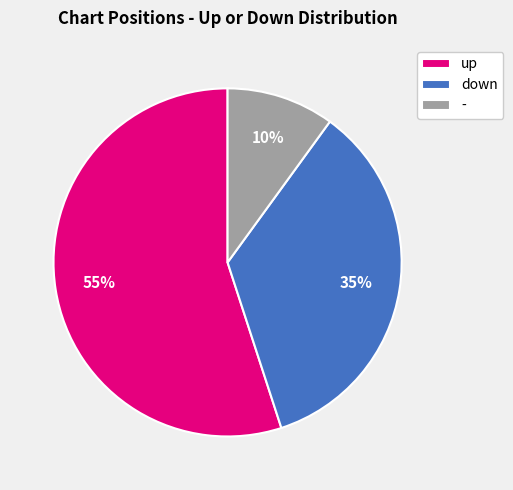

To the nearest percent, what is the difference between the - and down slice percentages?

25%